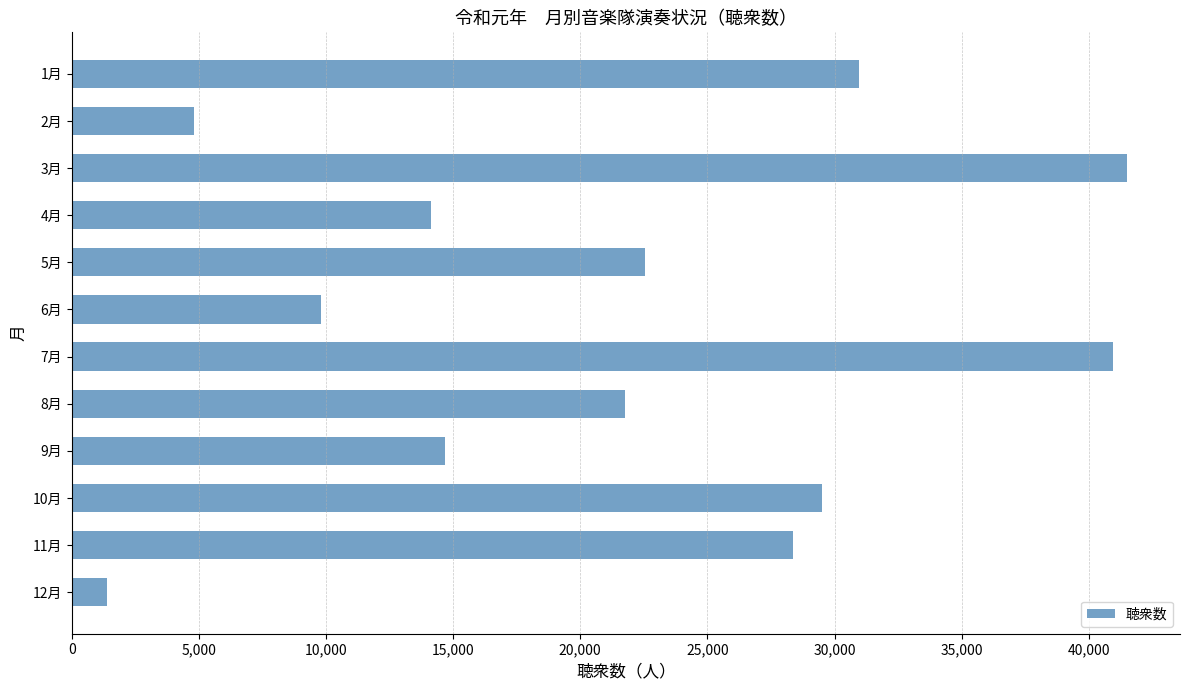

Reading top to bottom, extract all data points from this chart.

30980	4820	41510	14150	22550	9800	40950	21750	14680	29490	28350	1400